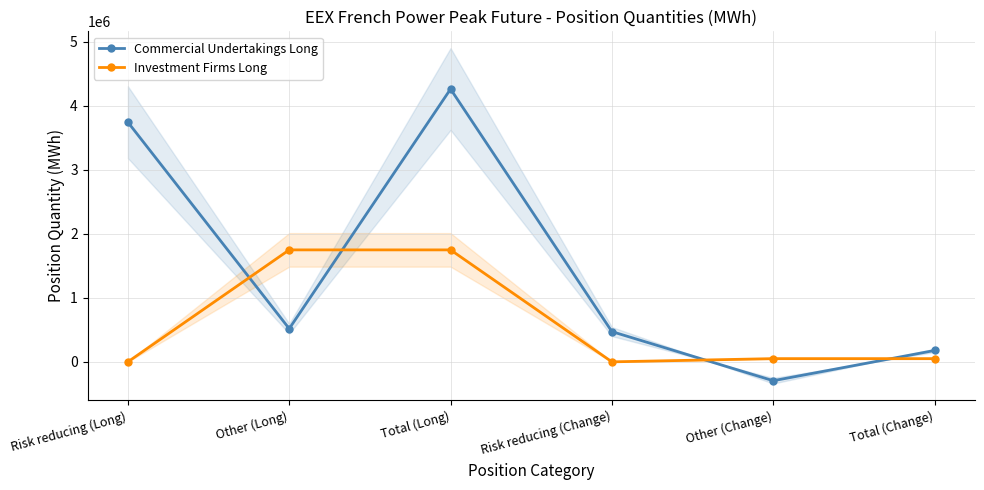

Where is Commercial Undertakings Long nearest to the value 1983552?

Other (Long)